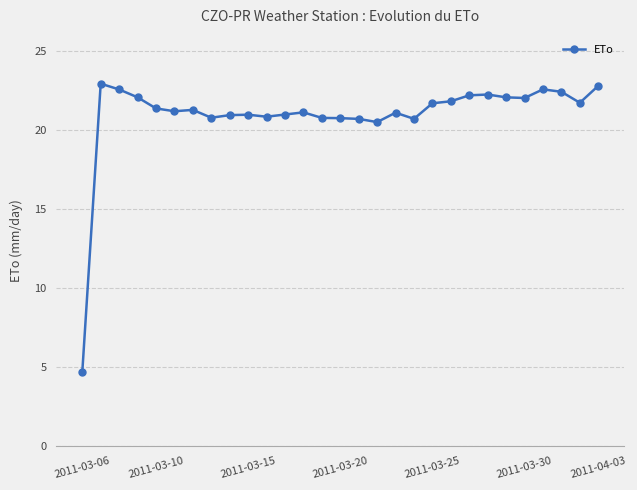

True or false: the data has more than 2 interior local peaks.

True